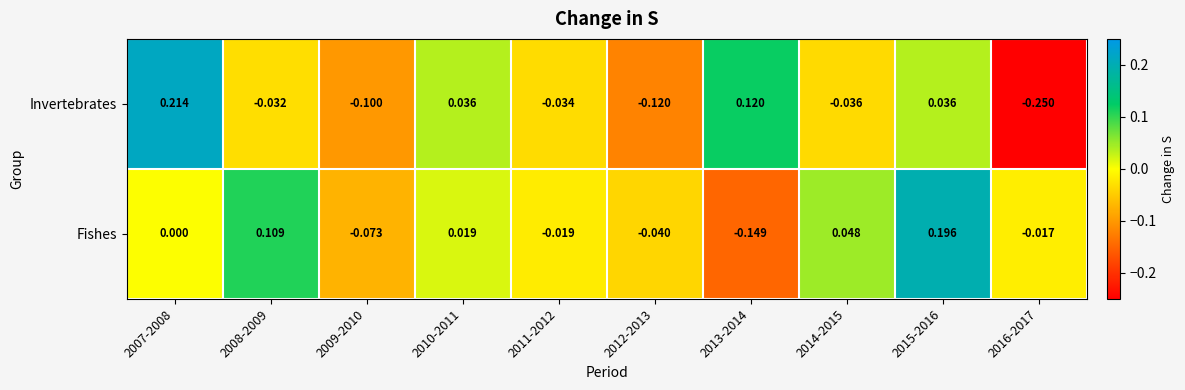

At 2013-2014, list the series in order from largest to smallest.

Invertebrates, Fishes